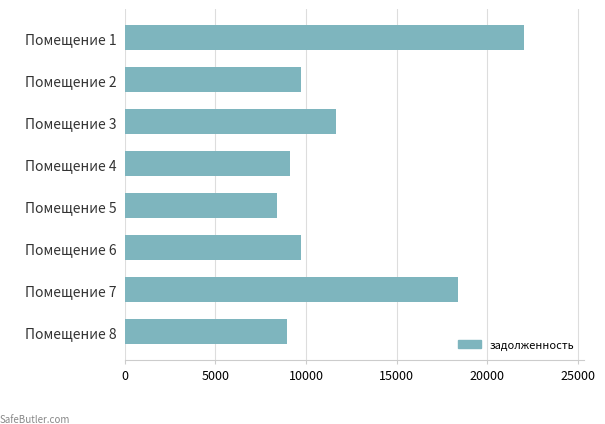

What is the value of the 6th bar from the top?

9707.0